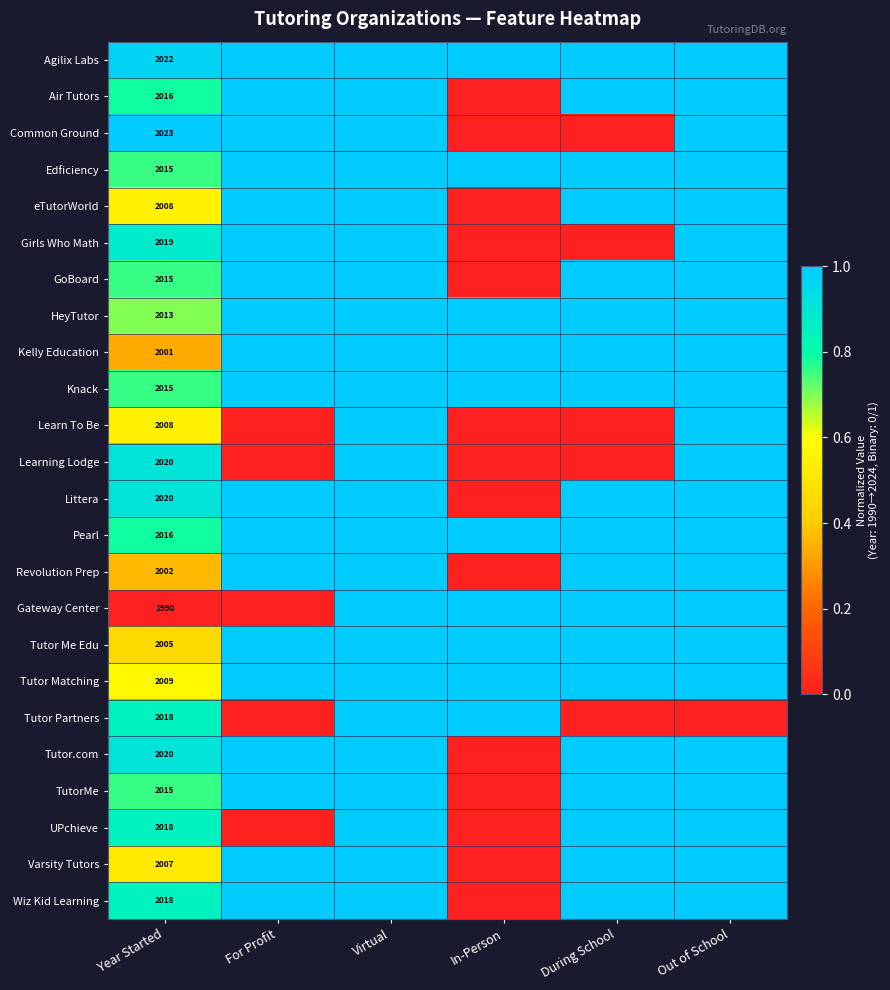

How many series are shown in this chart?

24